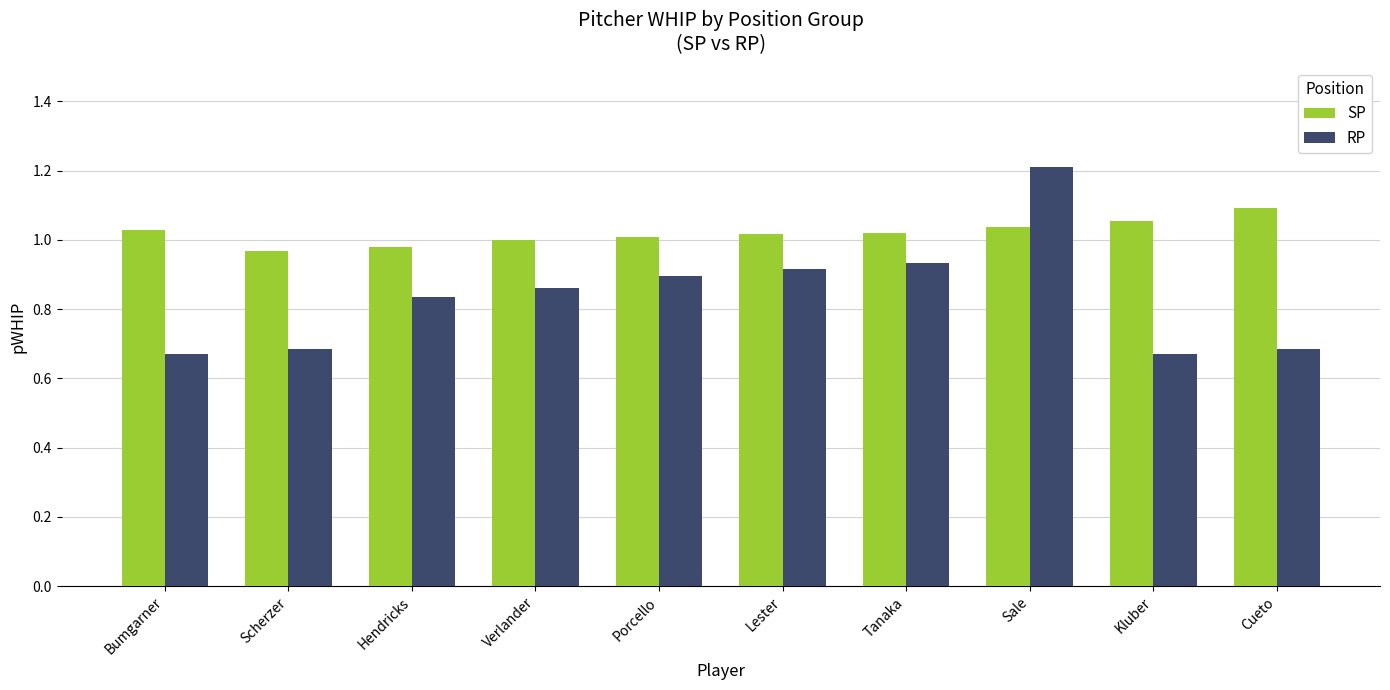

At which category is the sum across all series the highest?

Sale